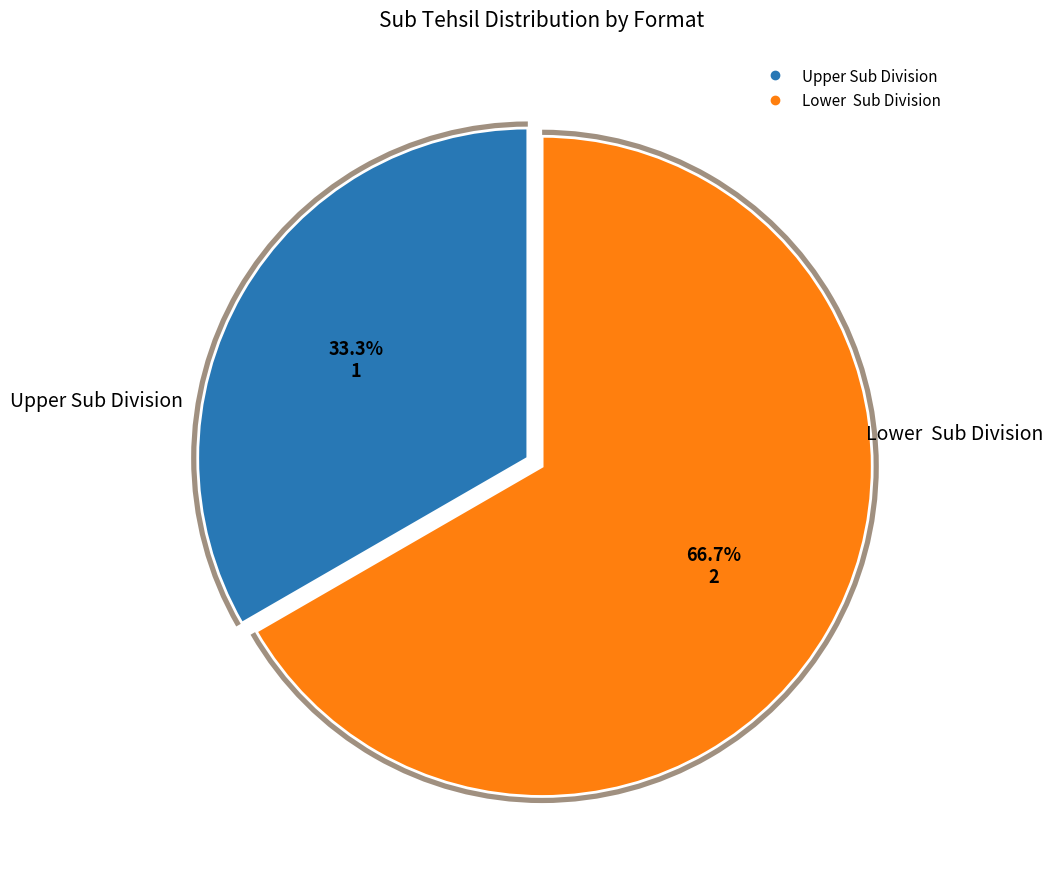

What percentage is the Upper Sub Division slice, to the nearest percent?

33%